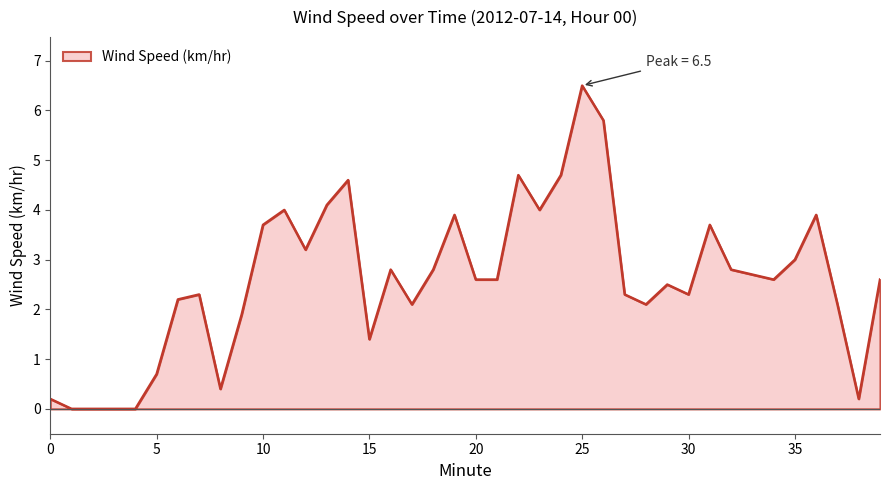

What is the maximum value shown in the chart?

6.5